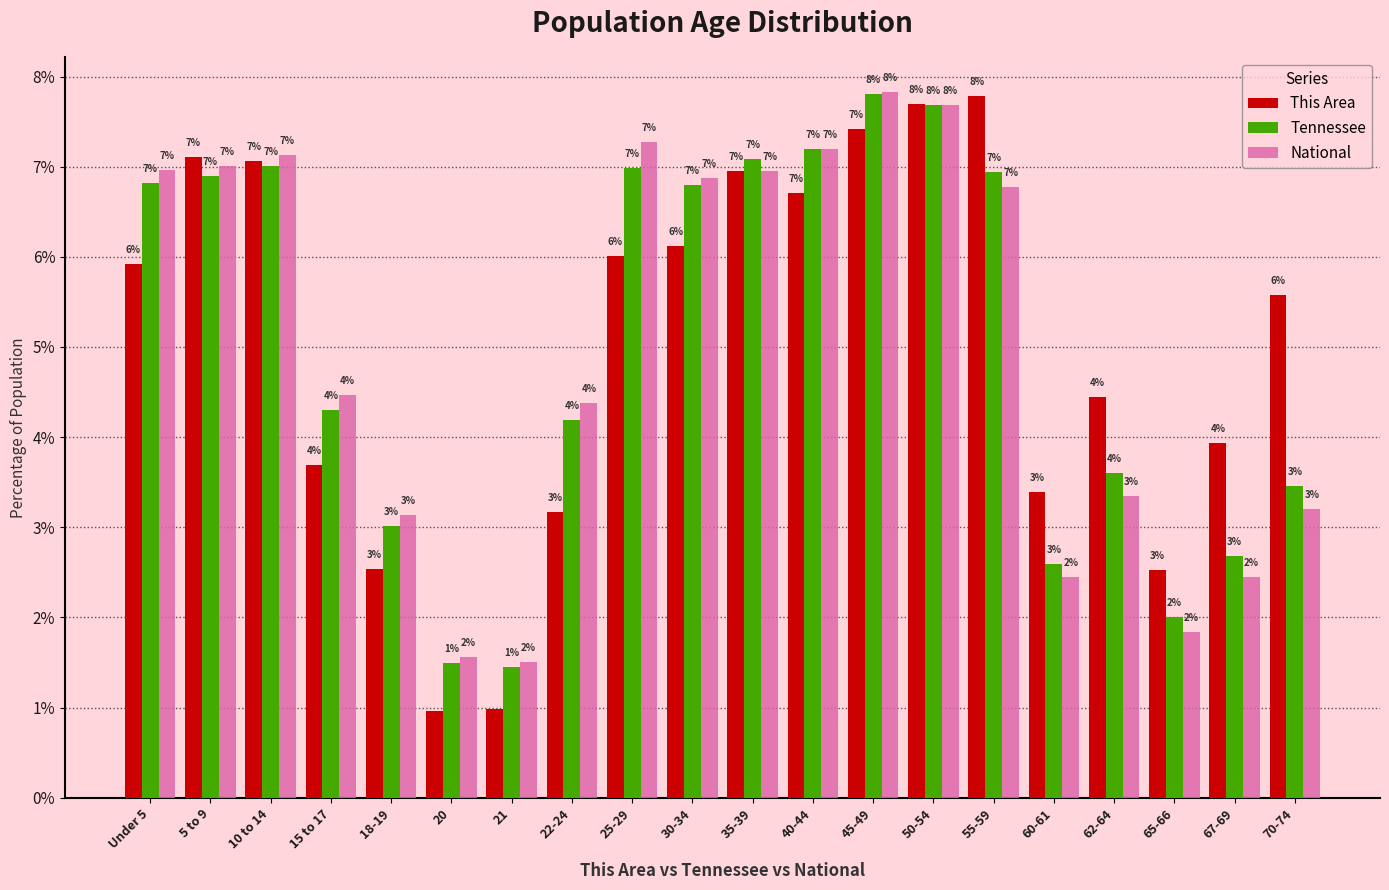

At how many categories does at least one series exceed 1?

20